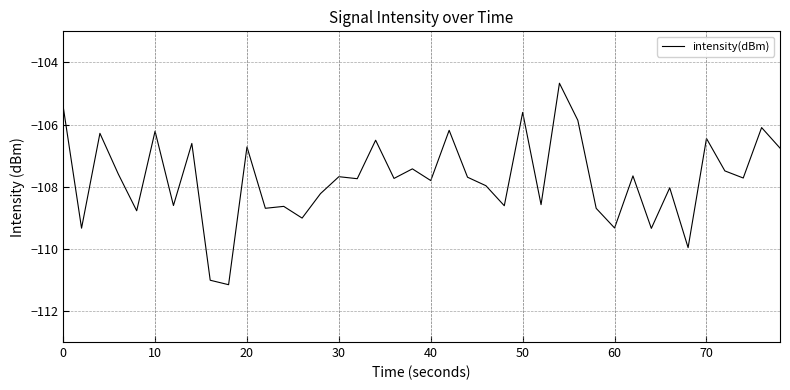

What is the minimum value shown in the chart?

-111.2